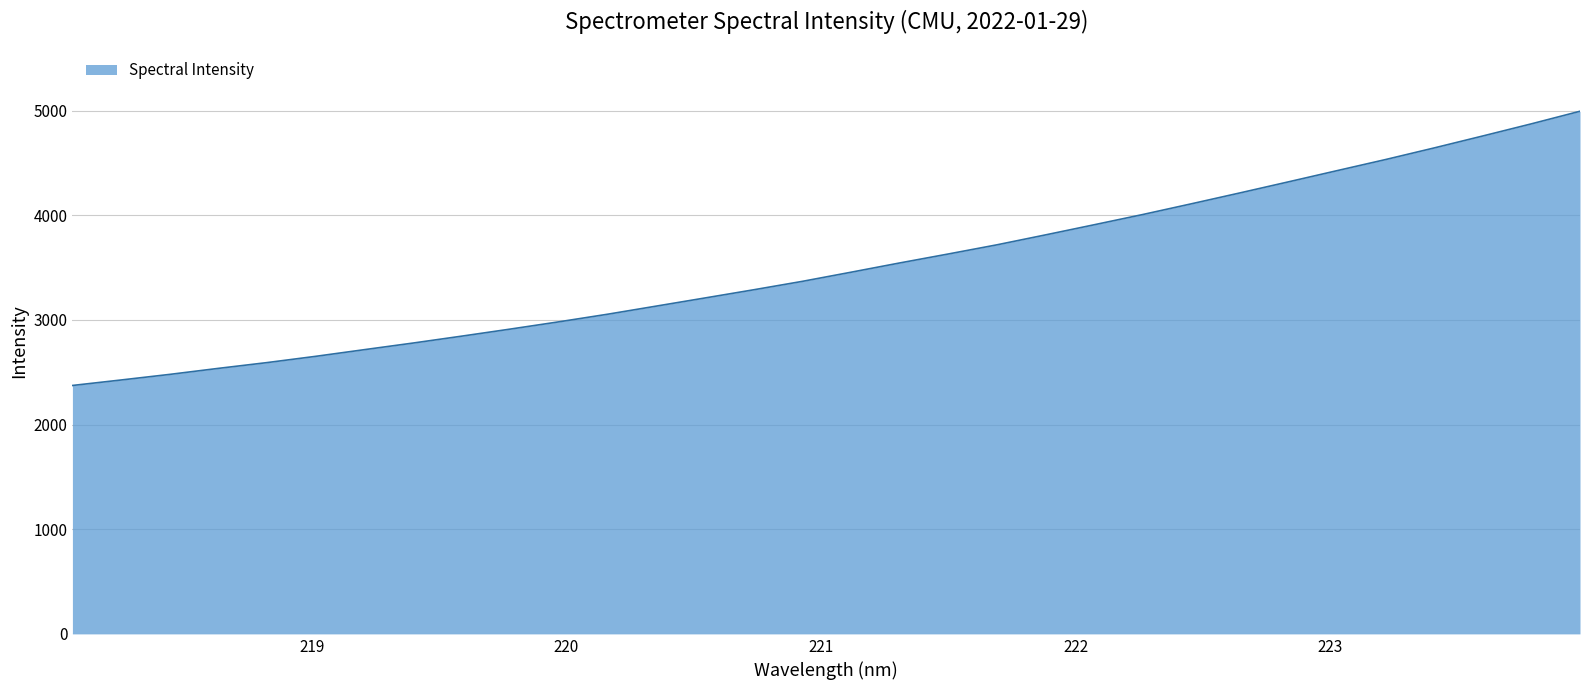

Count the number of categories in the chart.

32